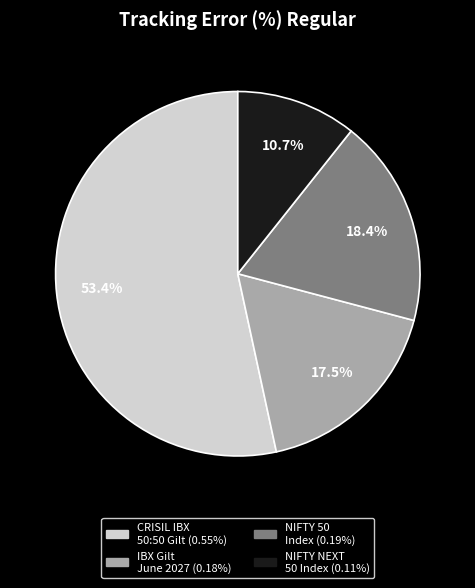

Is there any slice that represents more than half of the pie?

Yes